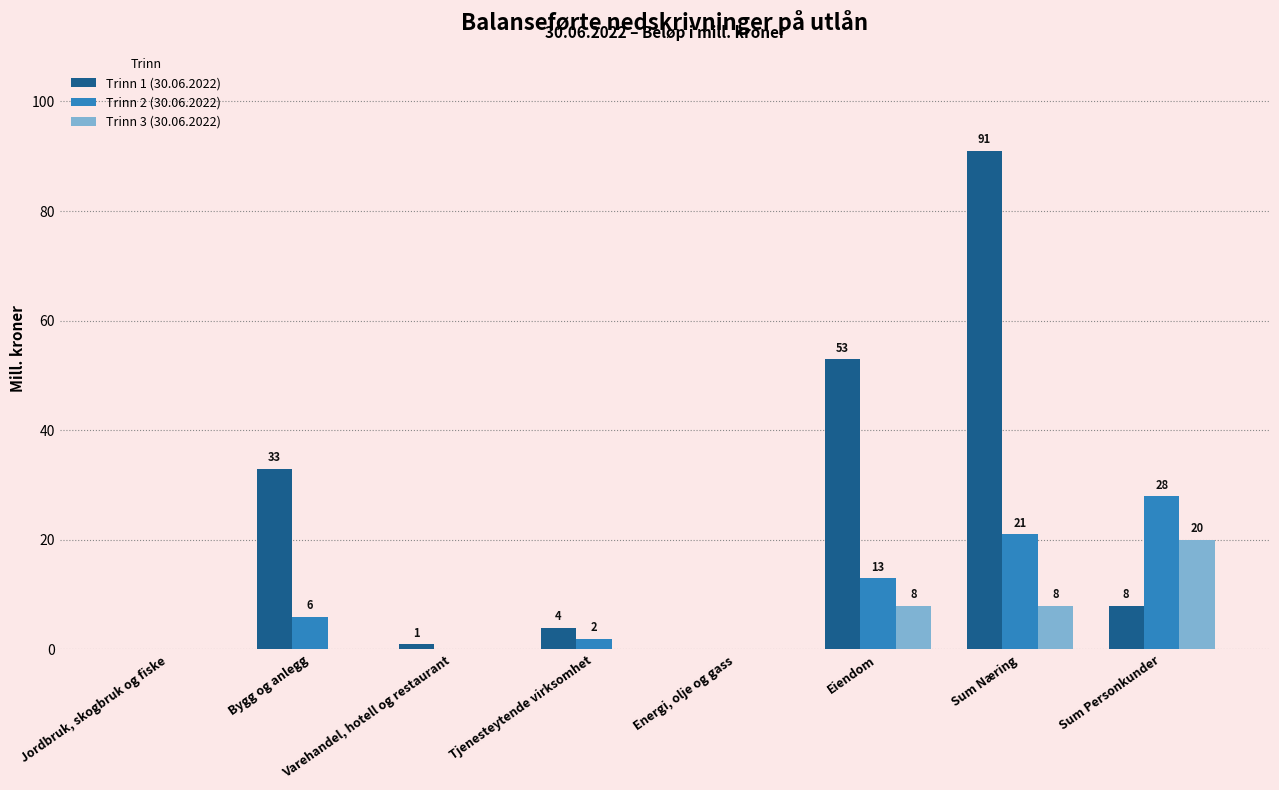

Which label corresponds to the largest value in the chart?

Sum Næring